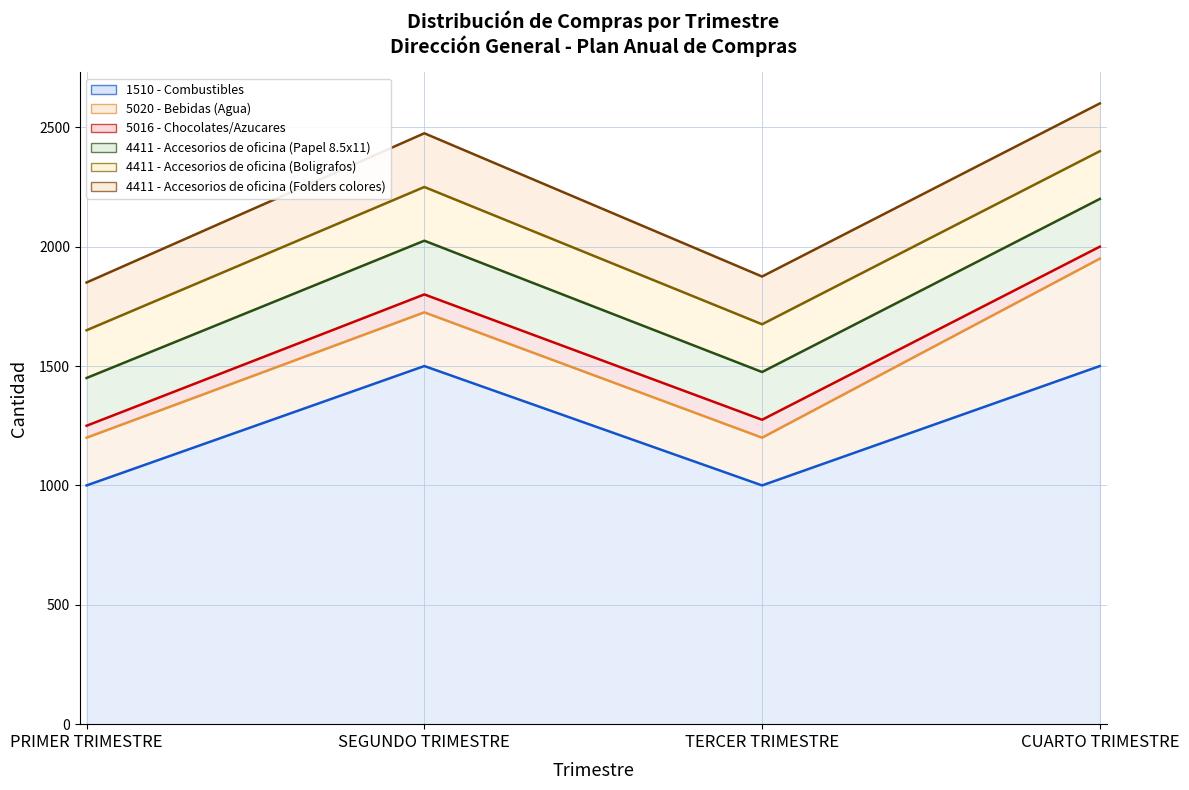

Where is 5016 - Chocolates/Azucares (line) nearest to the value 1625?

SEGUNDO TRIMESTRE